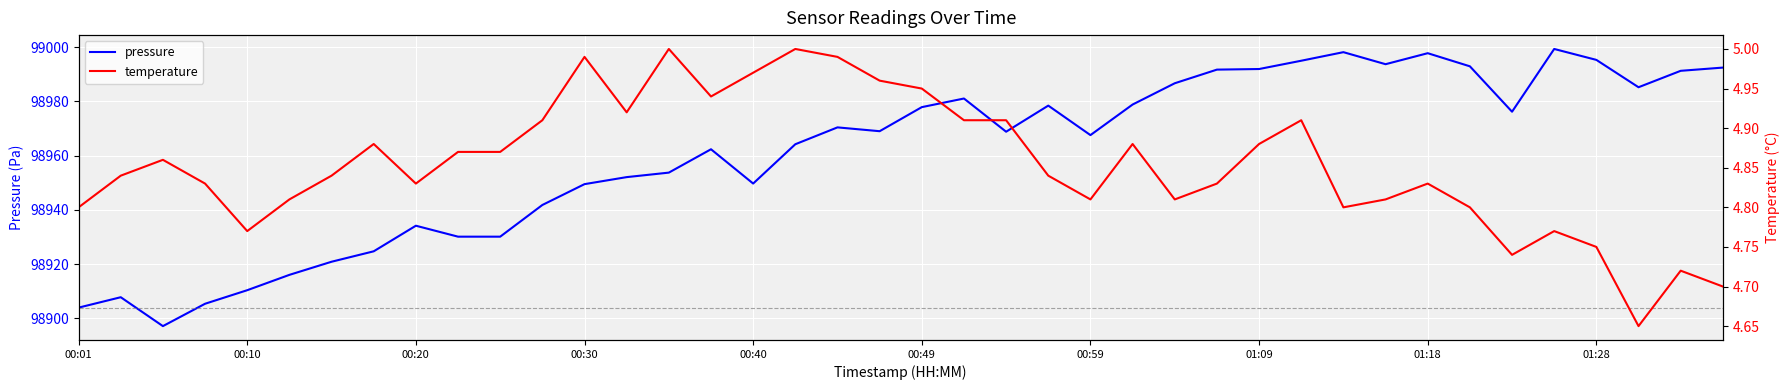

What is the spread (max minus min) of values at 27?

98986.9